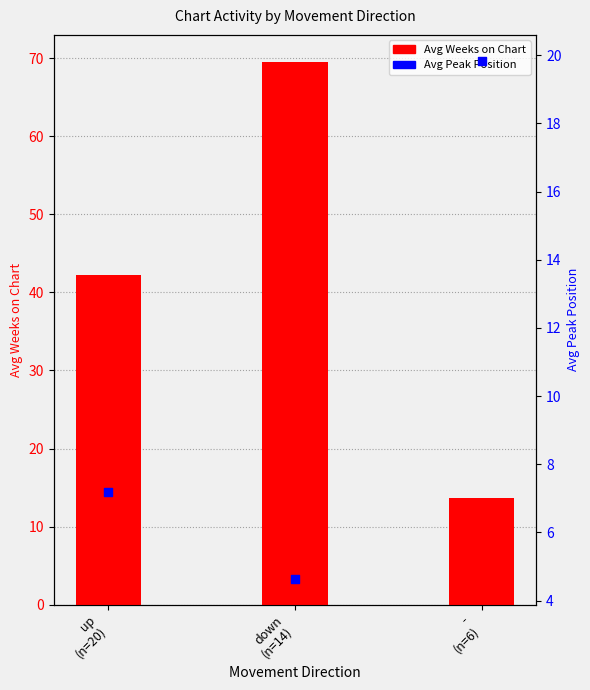

Which series has the largest Y range (max minus min)?

Avg Weeks on Chart